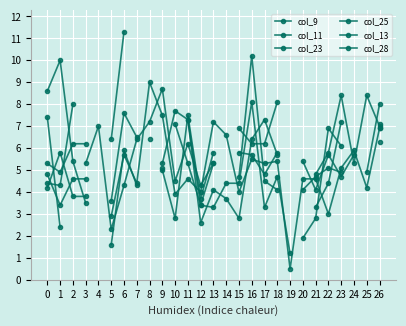

List the series in order of their overall mean, lowest first.

col_9, col_11, col_23, col_25, col_13, col_28